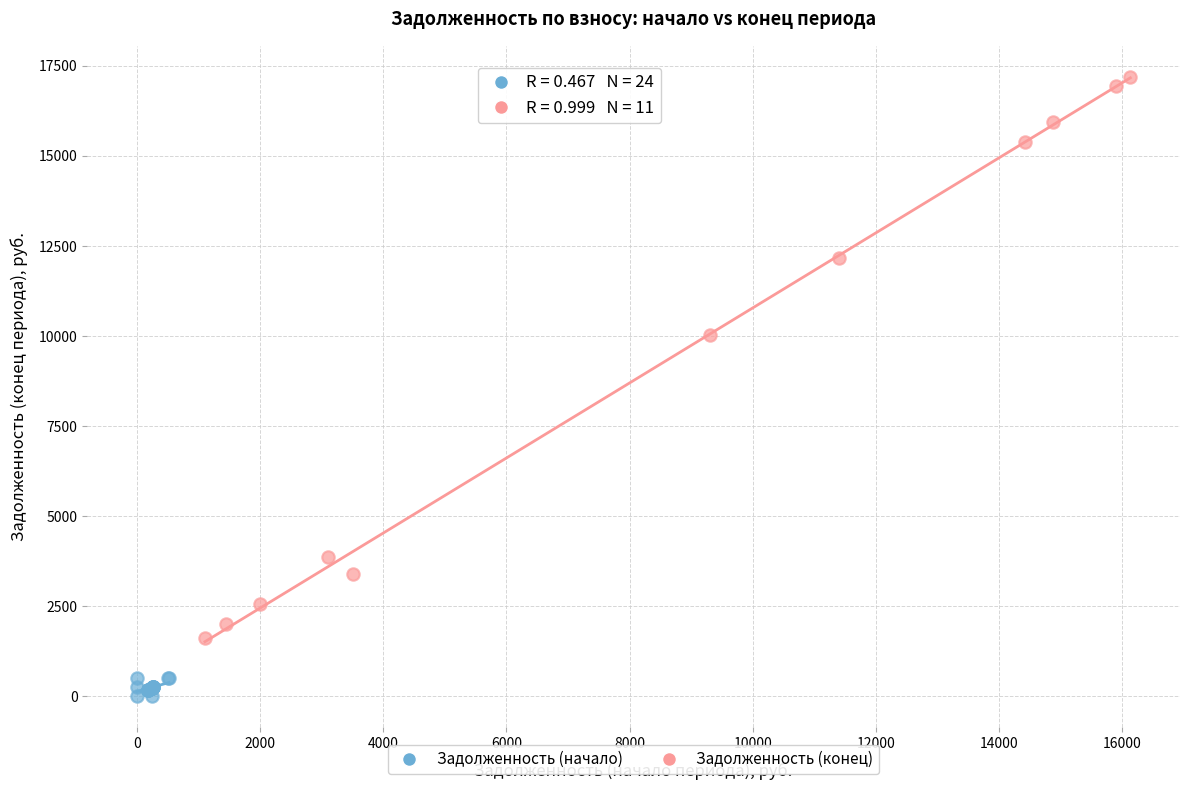

Which series reaches the minimum Y coordinate?

Задолженность (начало)